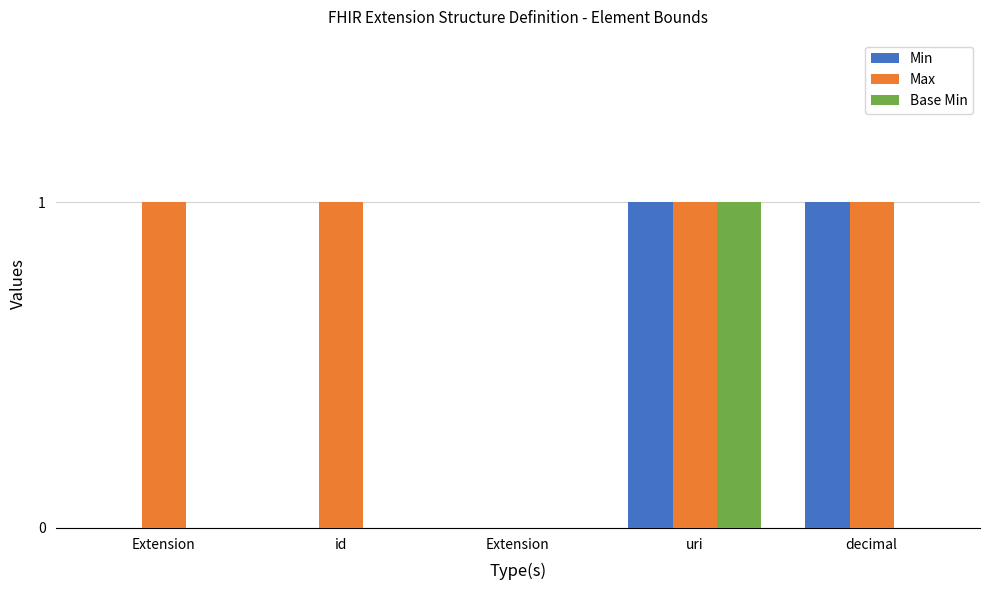

Reading right to left, extract all data points from this chart.

Min: 1	1	0	0	0
Max: 1	1	0	1	1
Base Min: 0	1	0	0	0